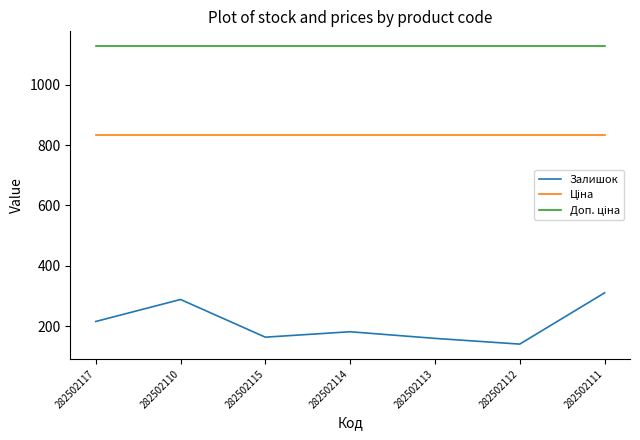

At which category does the chart reach its minimum across all series?

282502112